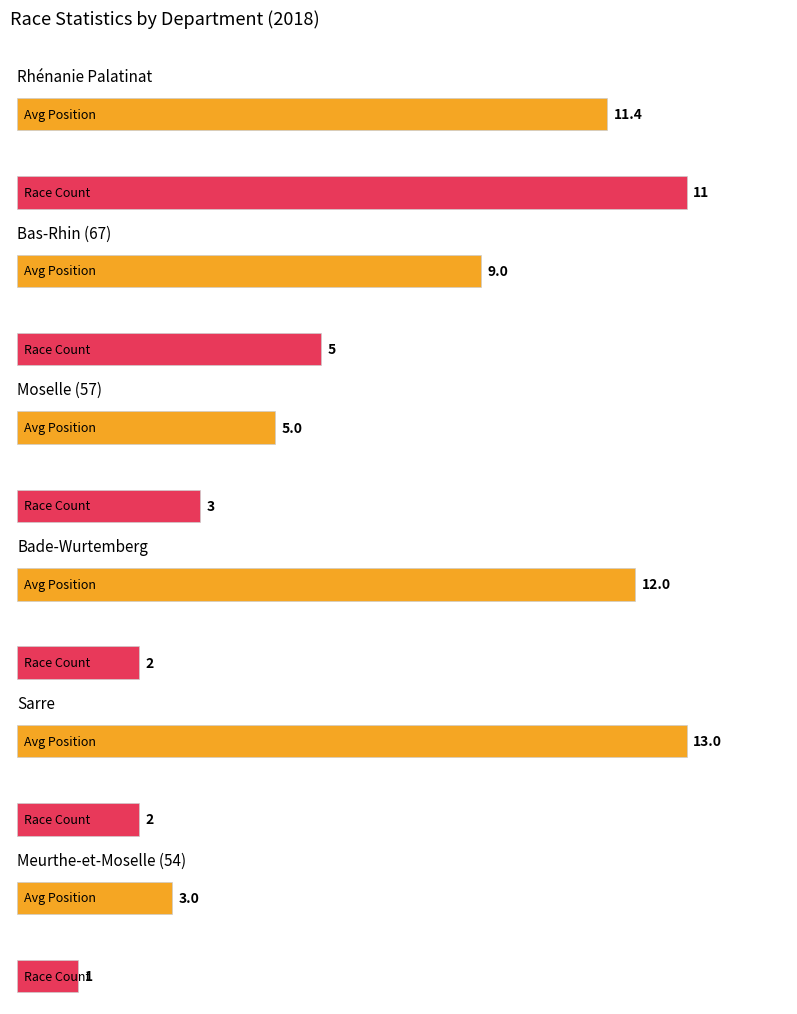

The value of Total races per dept at Rhénanie Palatinat is 11. True or false?

True